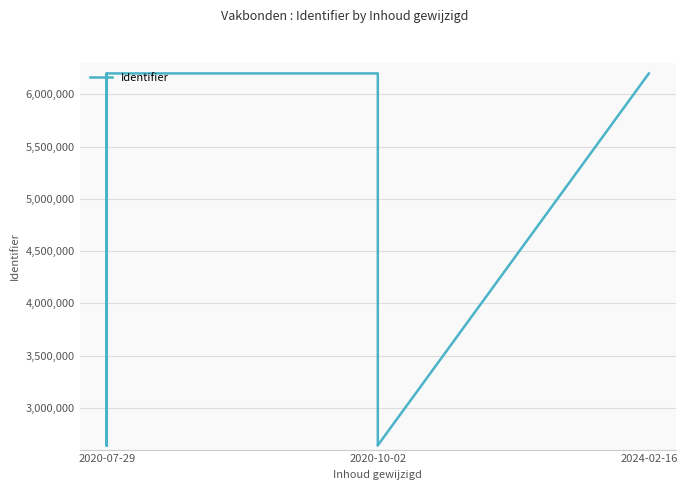

Reading left to right, transcribe all the data shown in this chart.

2640981	6200204	6200205	2640989	6200206	6200213	6200214	6200216	6200218	6200208	2640991	2640994	2640998	2641001	6200222